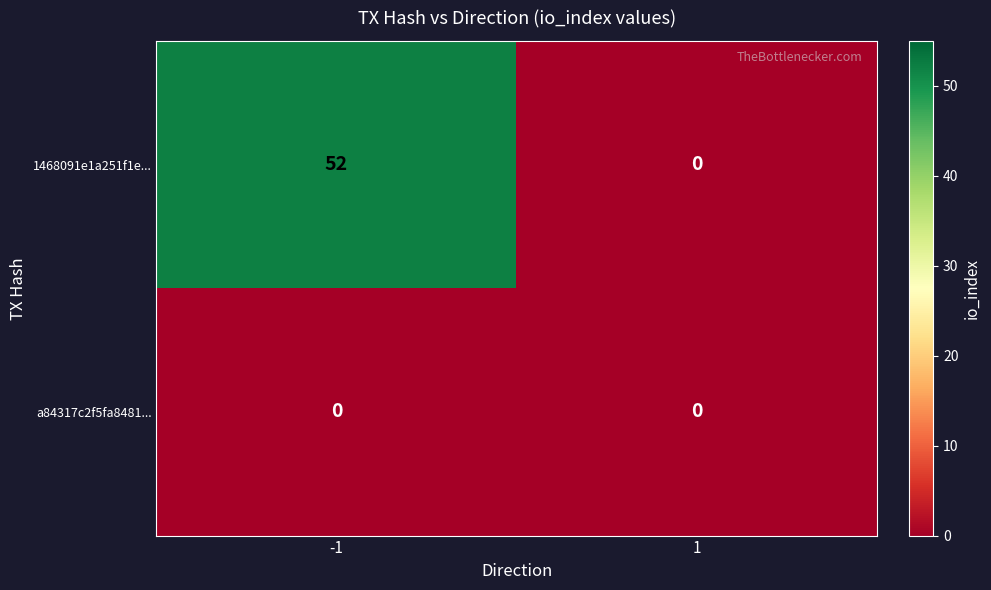

Rank the series by their average value, from lowest to highest.

a84317c2f5fa8481..., 1468091e1a251f1e...